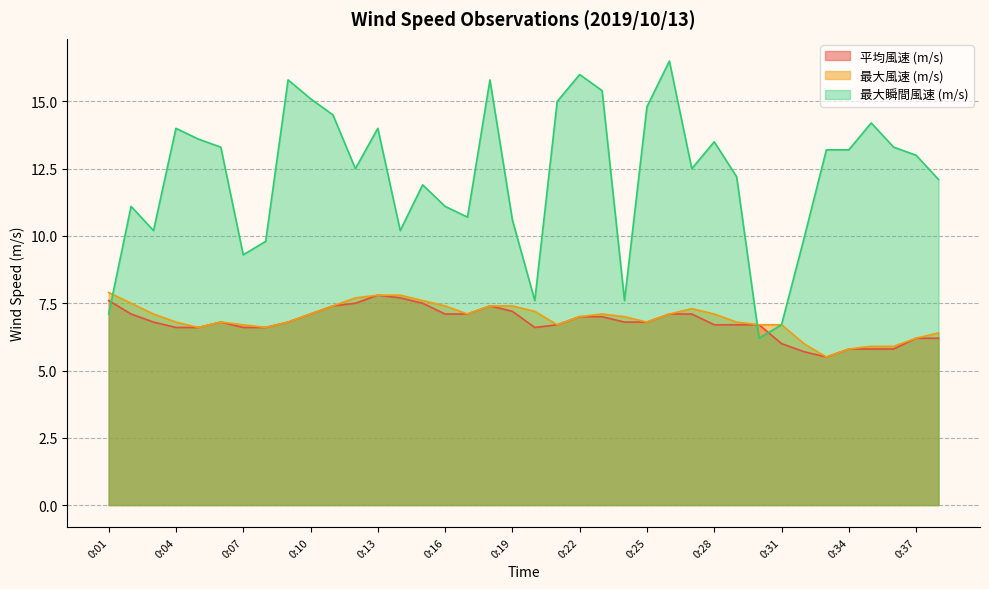

What are all the series names shown in the legend?

平均風速 (m/s), 最大風速 (m/s), 最大瞬間風速 (m/s)